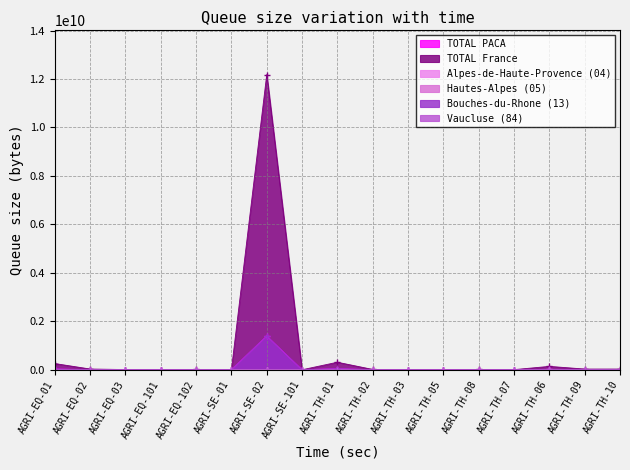

True or false: TOTAL PACA has more than 1 points higher than both neighbors.

True